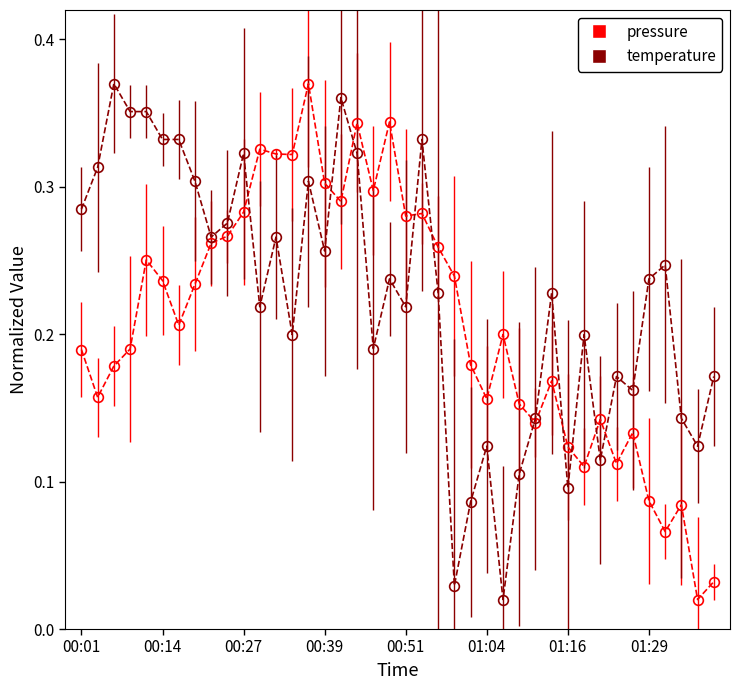

List the series in order of their overall mean, highest first.

temperature, pressure